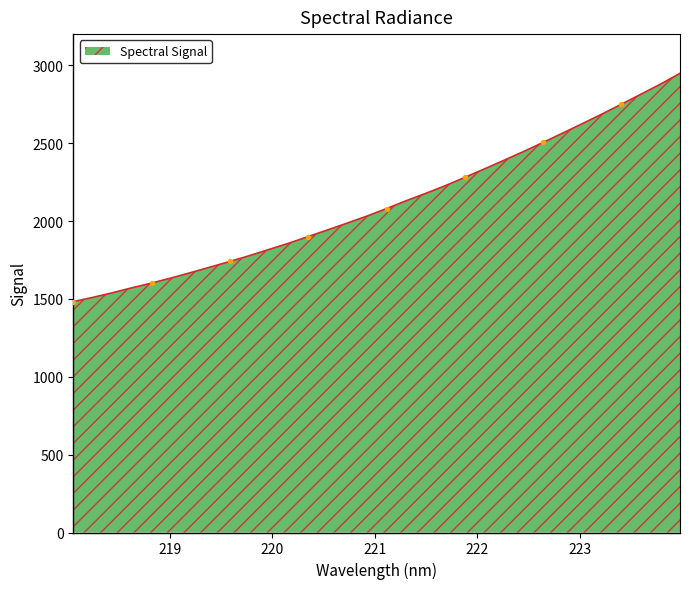

What is the minimum value shown in the chart?

1482.2